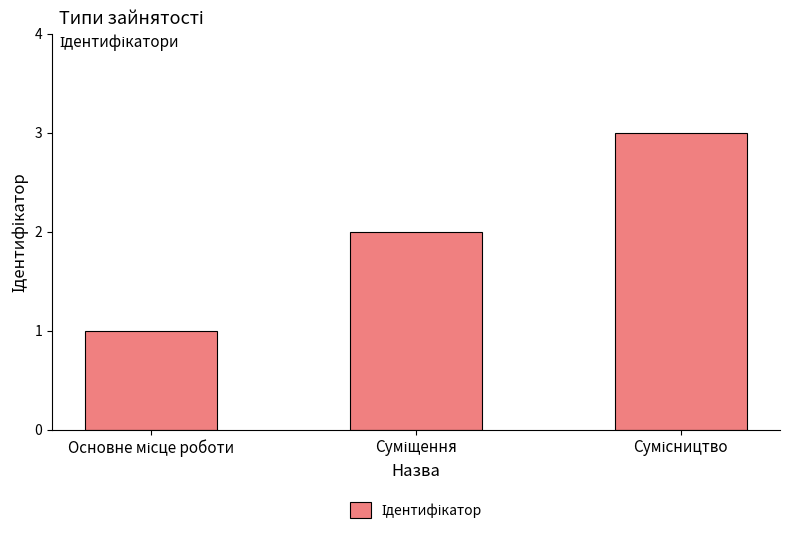

What is the maximum value shown in the chart?

3